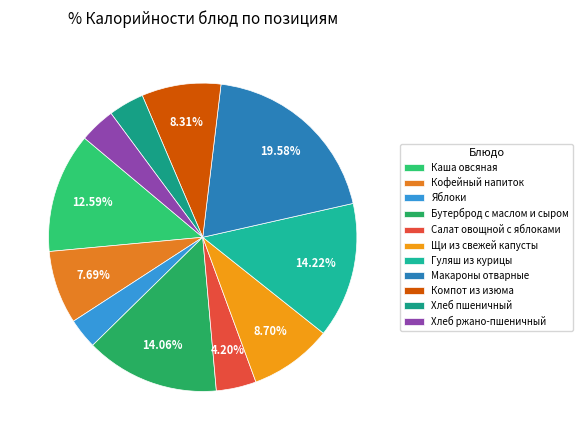

To the nearest percent, what percentage of the pie is Хлеб пшеничный?

4%